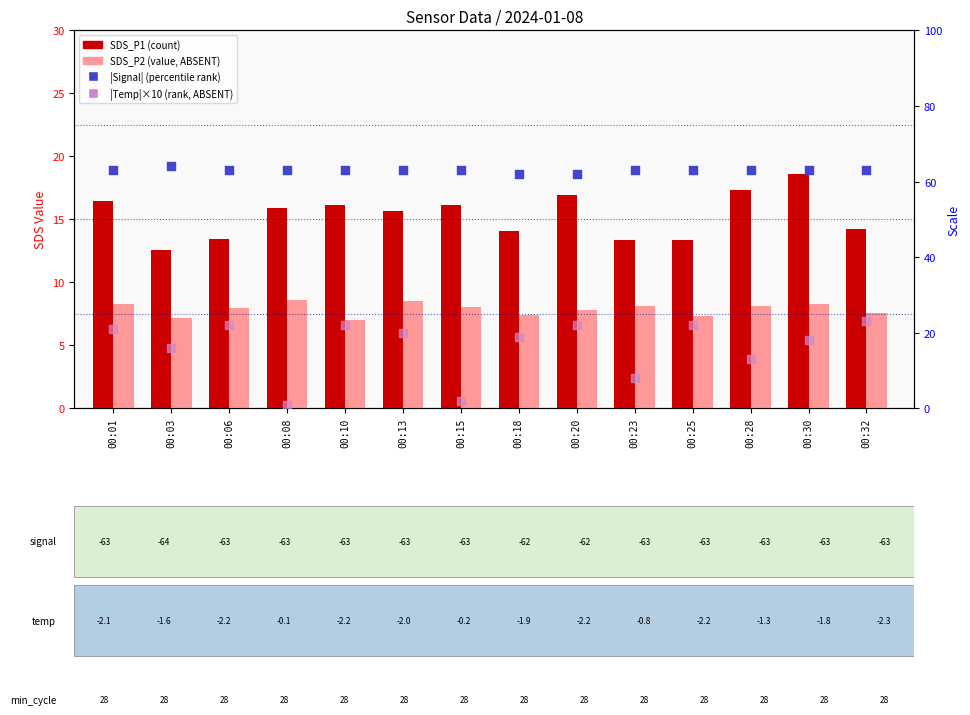

Which series has the largest Y range (max minus min)?

|Temp|×10